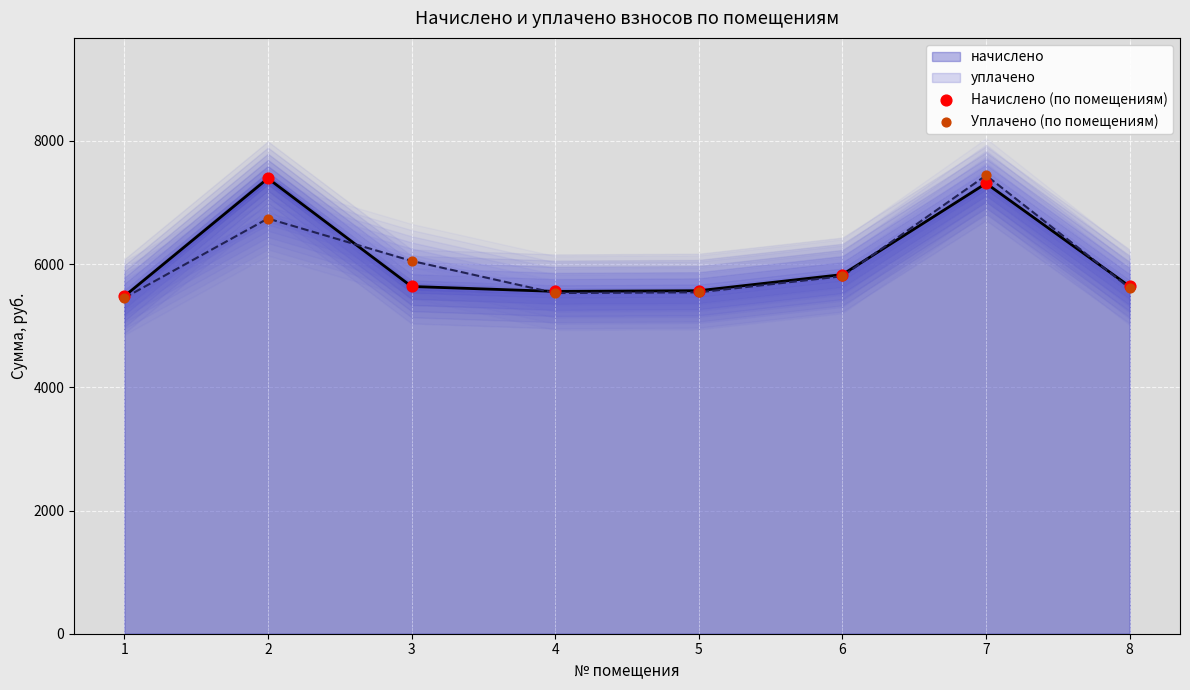

What is the total value across all series at 2?

14132.3